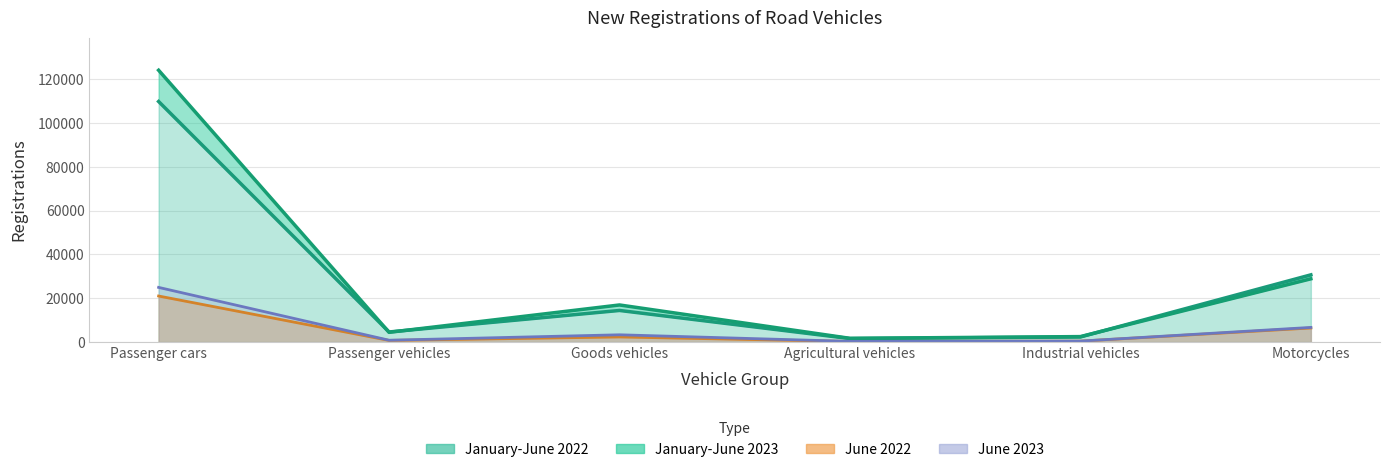

Read the June 2023 value at Motorcycles, to the nearest 10.

6670